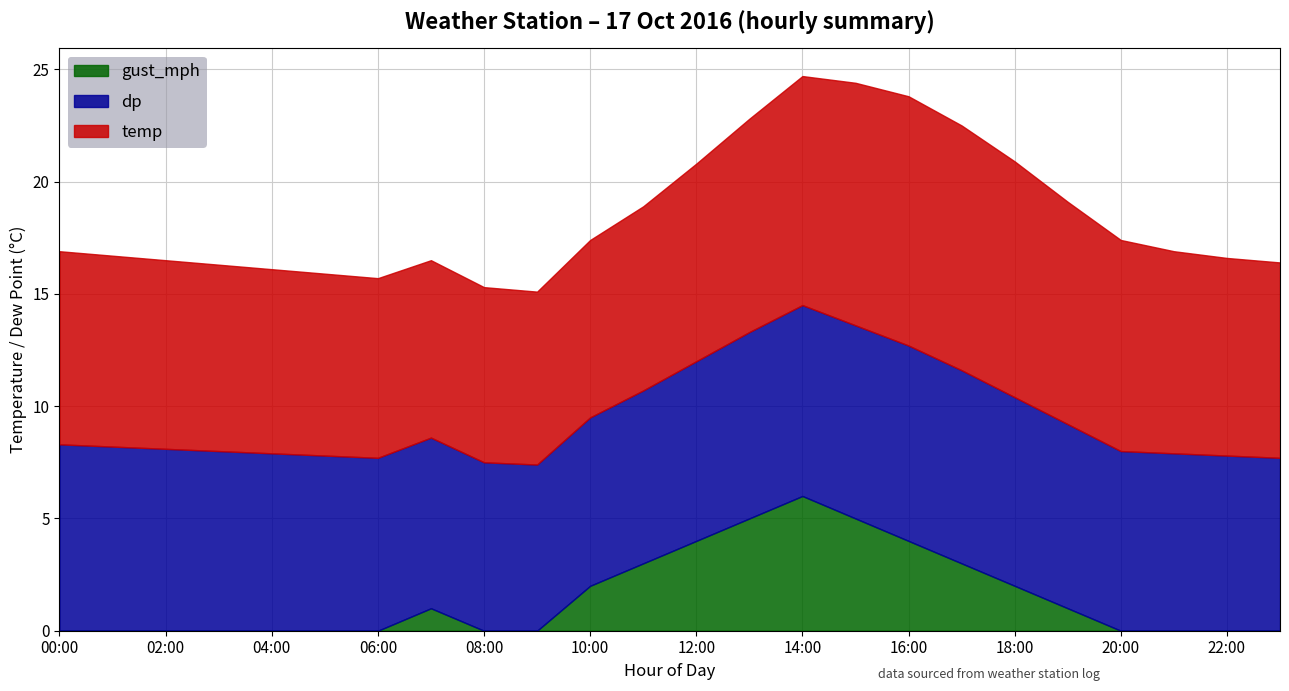

What is the sum of all temp values?

215.2